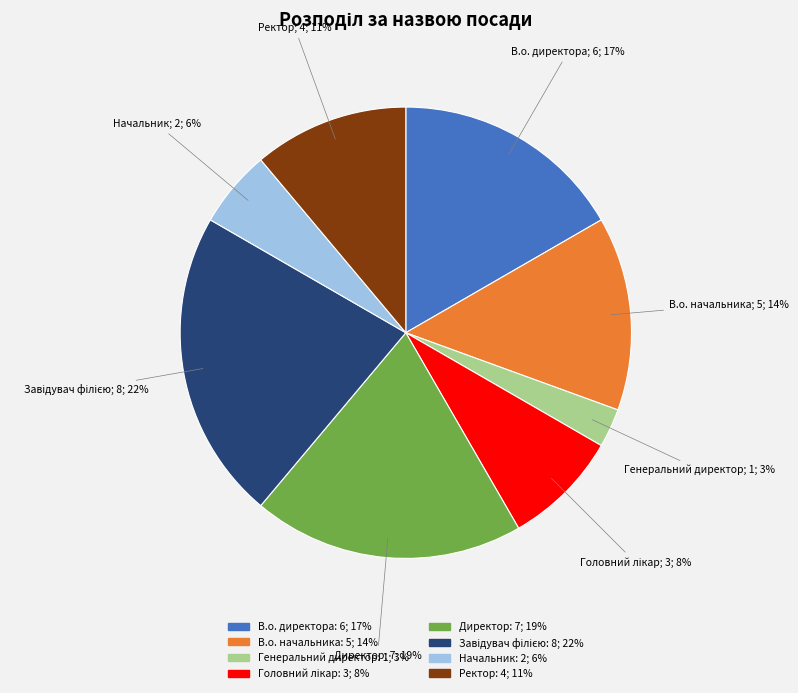

Does Директор account for over 50% of the chart?

No